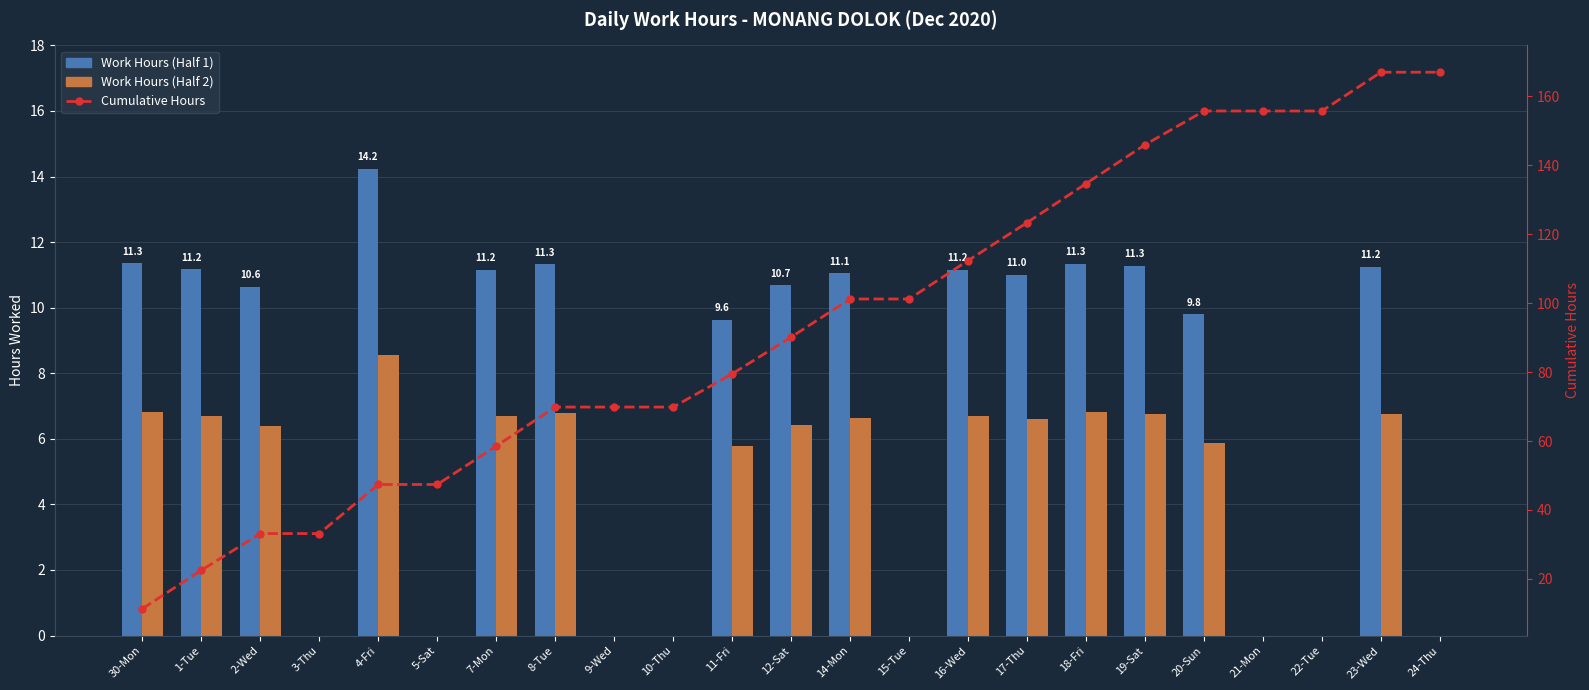

Where does the Work Hours (Half 1) series first go above 10?

30-Mon